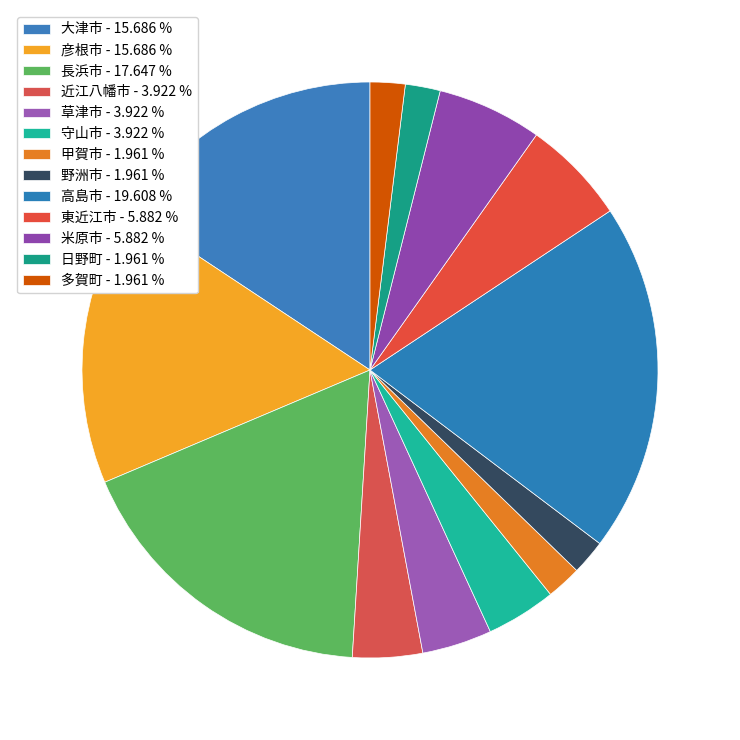

What is the change in value from 近江八幡市 to 東近江市?

+1